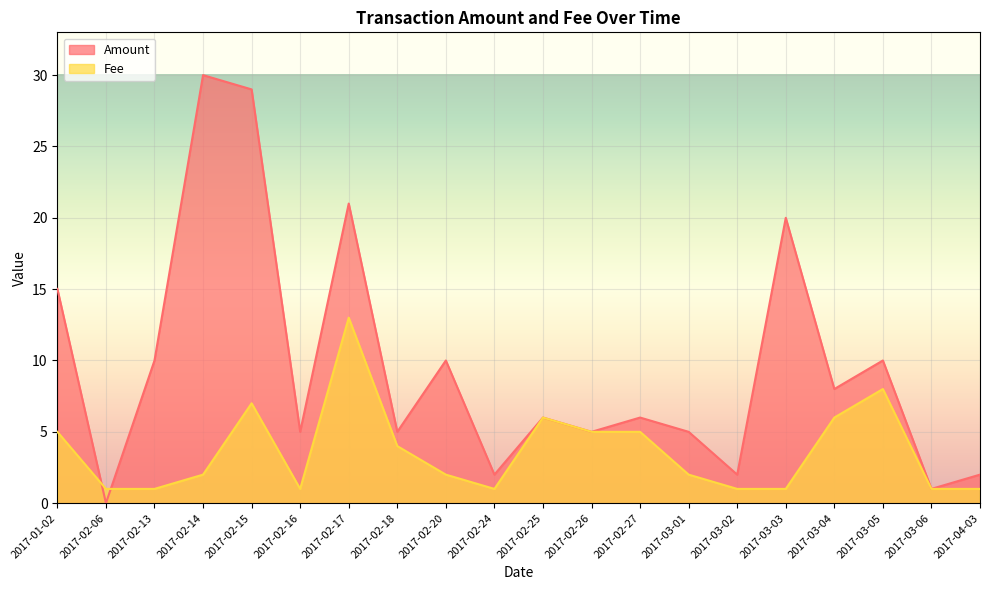

Reading left to right, what are all the values shown in this chart?

Amount: 2017-01-02=15.0	2017-02-06=0.0	2017-02-13=10.0	2017-02-14=30.0	2017-02-15=29.0	2017-02-16=5.0	2017-02-17=21.0	2017-02-18=5.0	2017-02-20=10.0	2017-02-24=2.0	2017-02-25=6.0	2017-02-26=5.0	2017-02-27=6.0	2017-03-01=5.0	2017-03-02=2.0	2017-03-03=20.0	2017-03-04=8.0	2017-03-05=10.0	2017-03-06=1.0	2017-04-03=2.0
Fee: 2017-01-02=5.0	2017-02-06=1.0	2017-02-13=1.0	2017-02-14=2.0	2017-02-15=7.0	2017-02-16=1.0	2017-02-17=13.0	2017-02-18=4.0	2017-02-20=2.0	2017-02-24=1.0	2017-02-25=6.0	2017-02-26=5.0	2017-02-27=5.0	2017-03-01=2.0	2017-03-02=1.0	2017-03-03=1.0	2017-03-04=6.0	2017-03-05=8.0	2017-03-06=1.0	2017-04-03=1.0